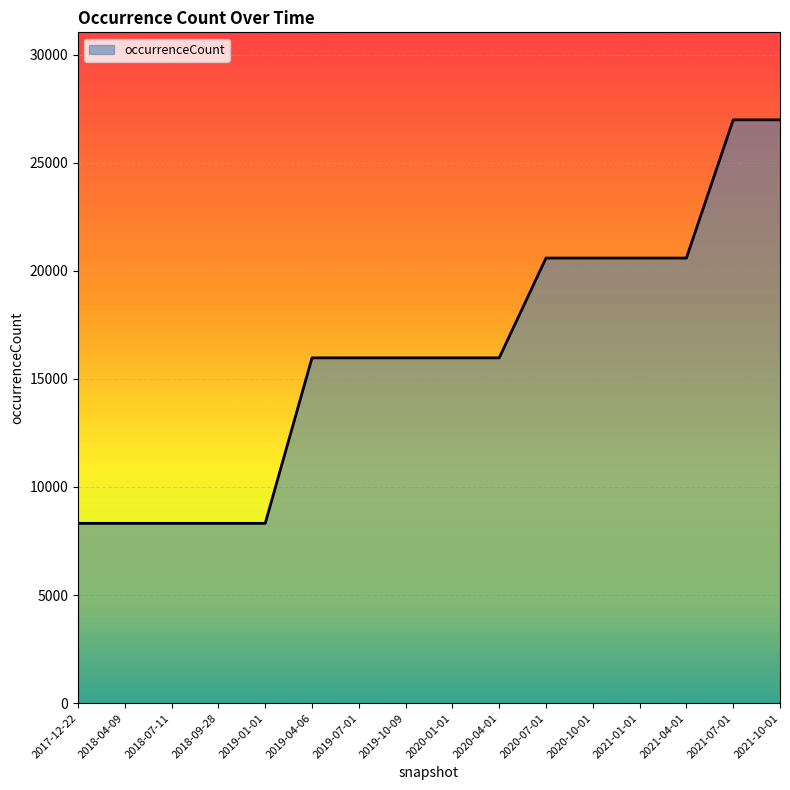

How many values are below 15971?

5